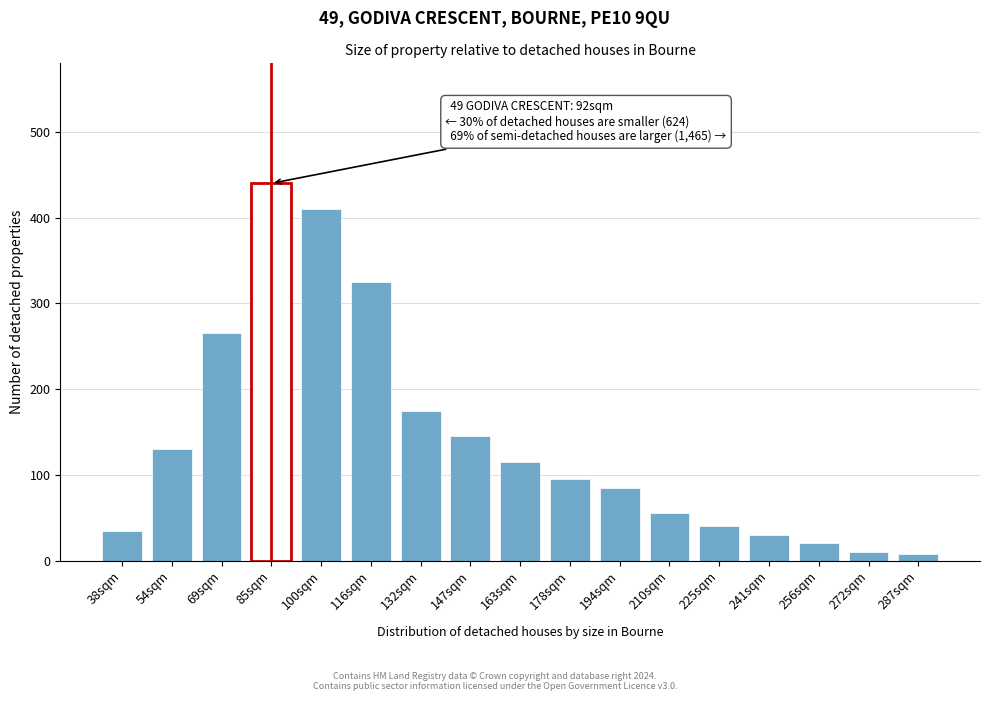

What is the greatest value displayed?

440